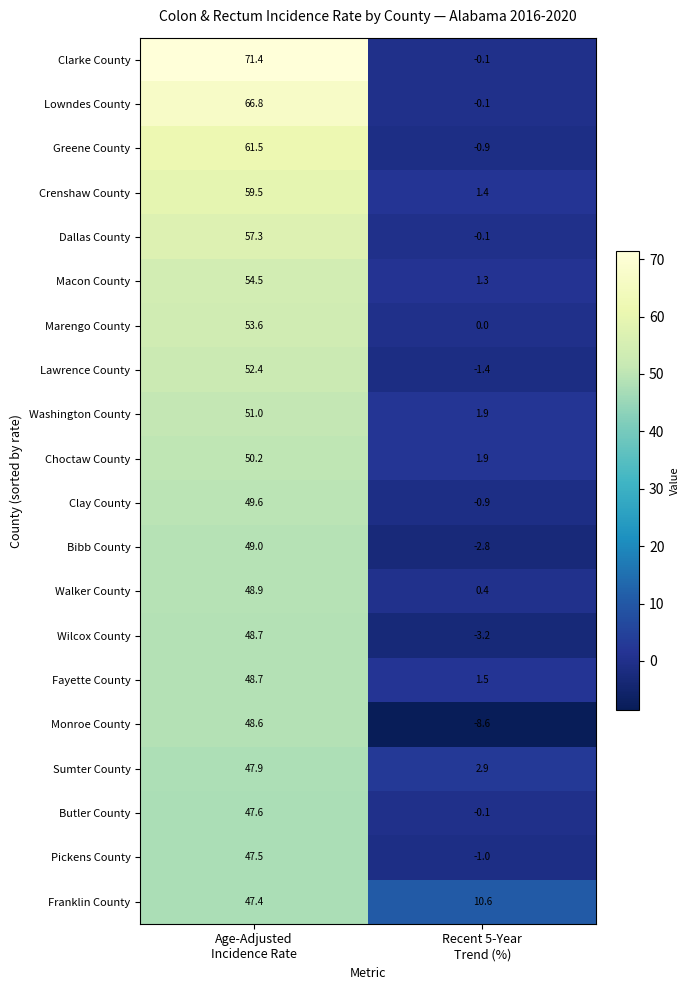

What is the average value of the Butler County series?

23.8